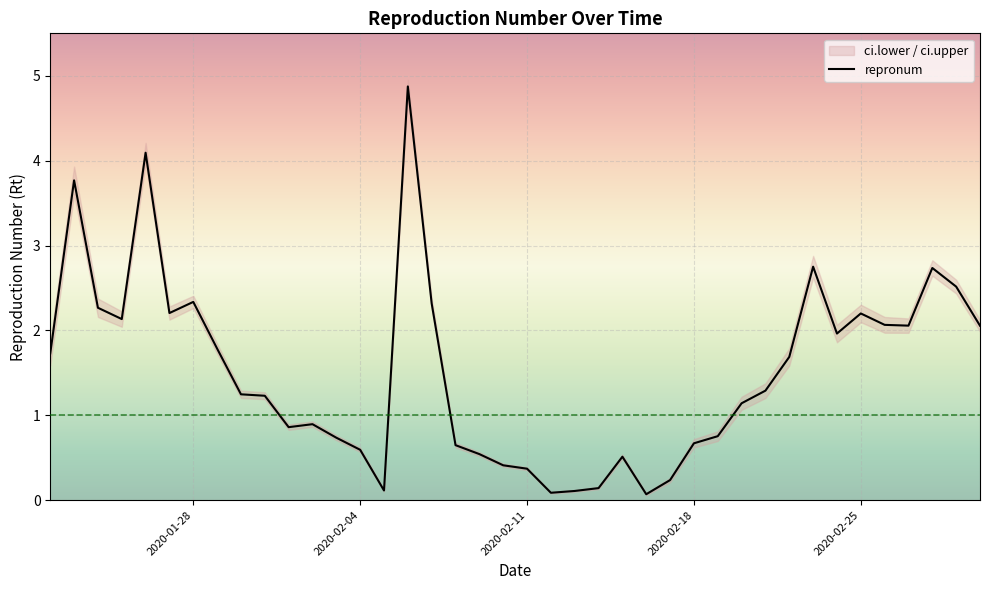

What is the maximum value for repronum?

4.9